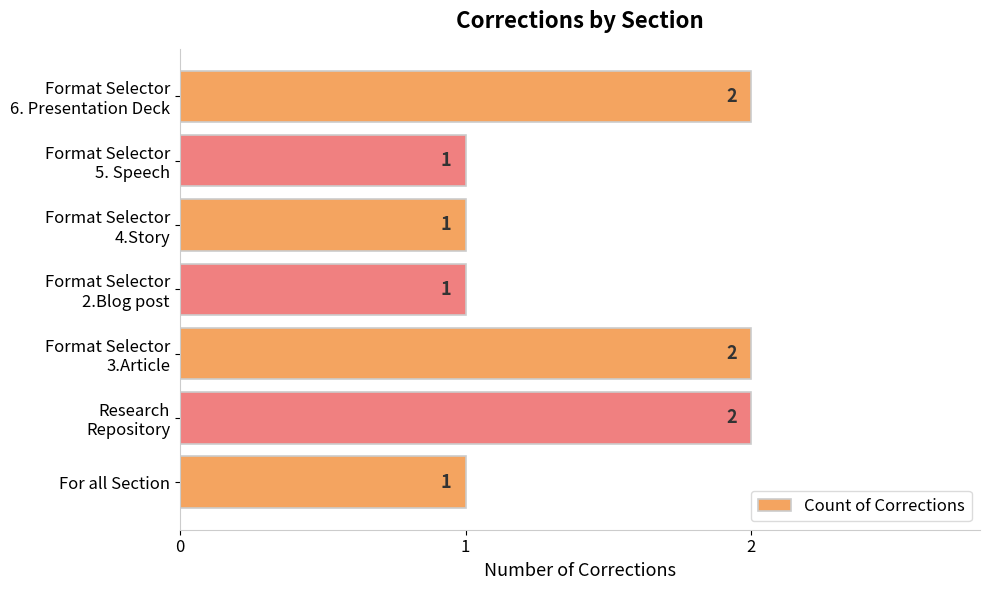

Count the values in the range 1 to 2.

7